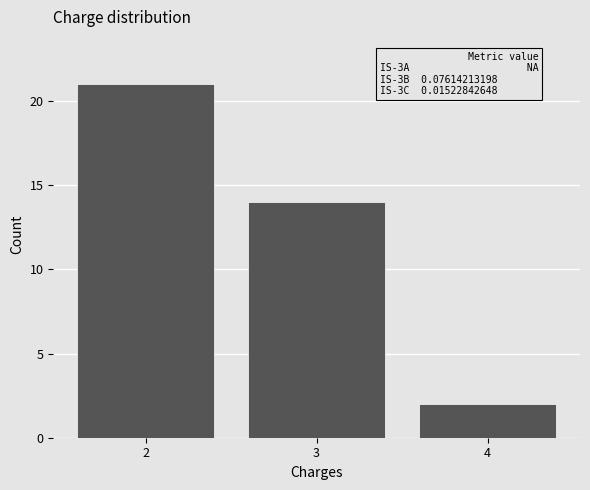

Reading left to right, list all the values displayed in this chart.

21	14	2